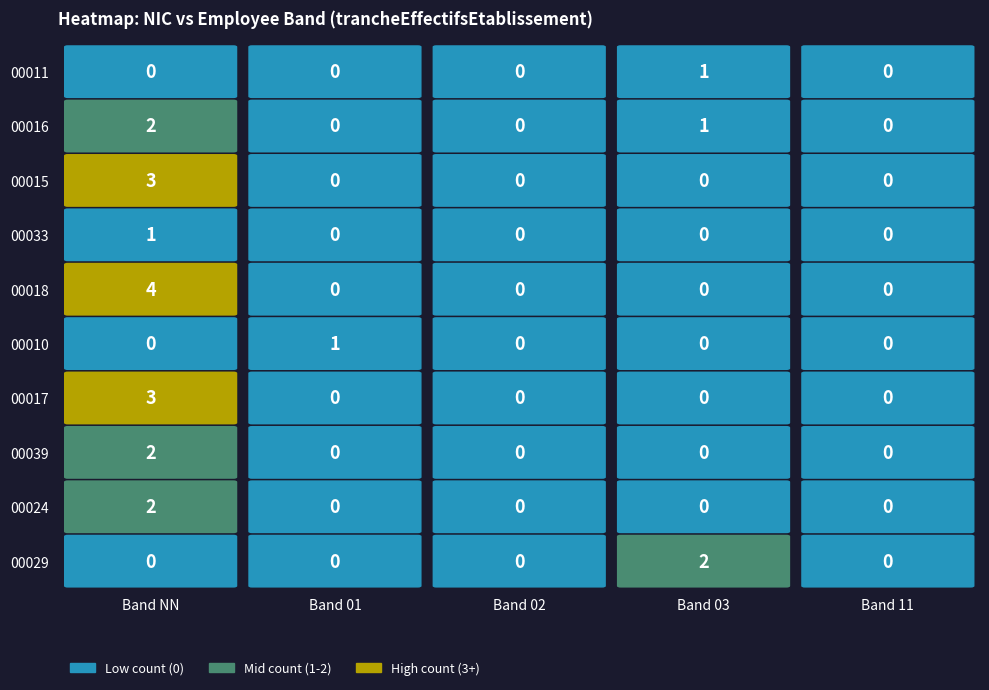

Is the value of 00017 at NN greater than the value of 00033 at 11?

Yes